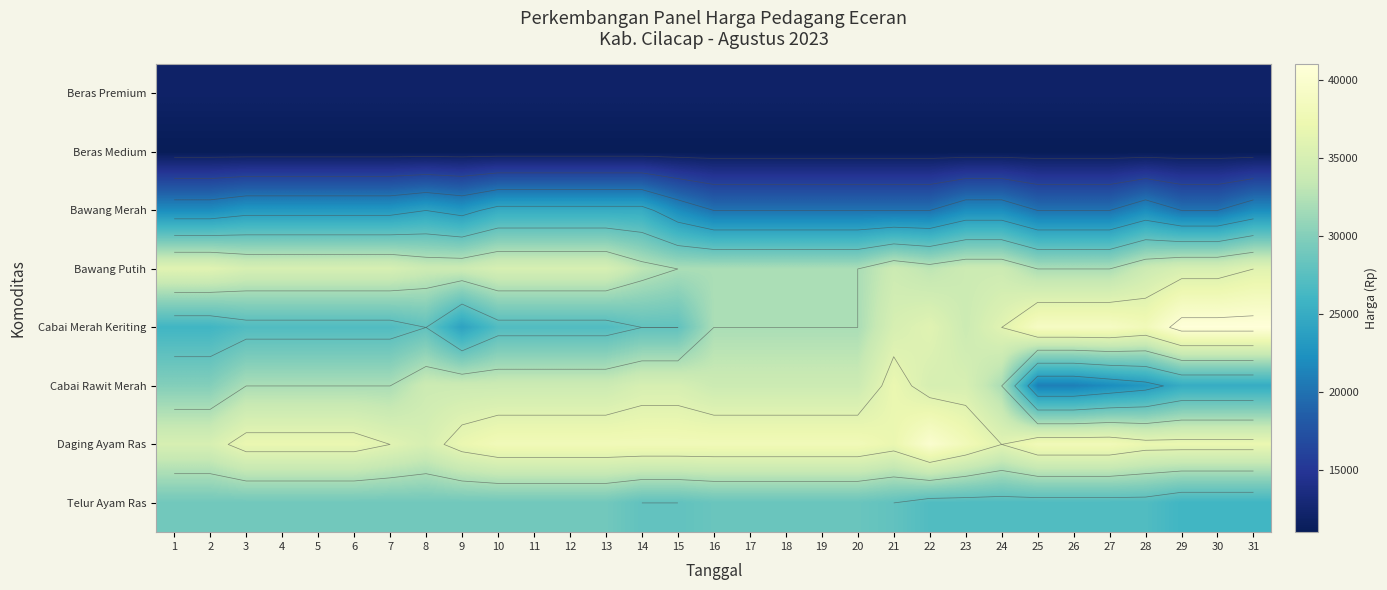

List the labels in order of Beras Premium value, smallest first.

1, 2, 3, 4, 5, 6, 7, 8, 9, 10, 11, 12, 13, 14, 15, 16, 17, 18, 19, 20, 21, 22, 23, 24, 25, 26, 27, 28, 29, 30, 31